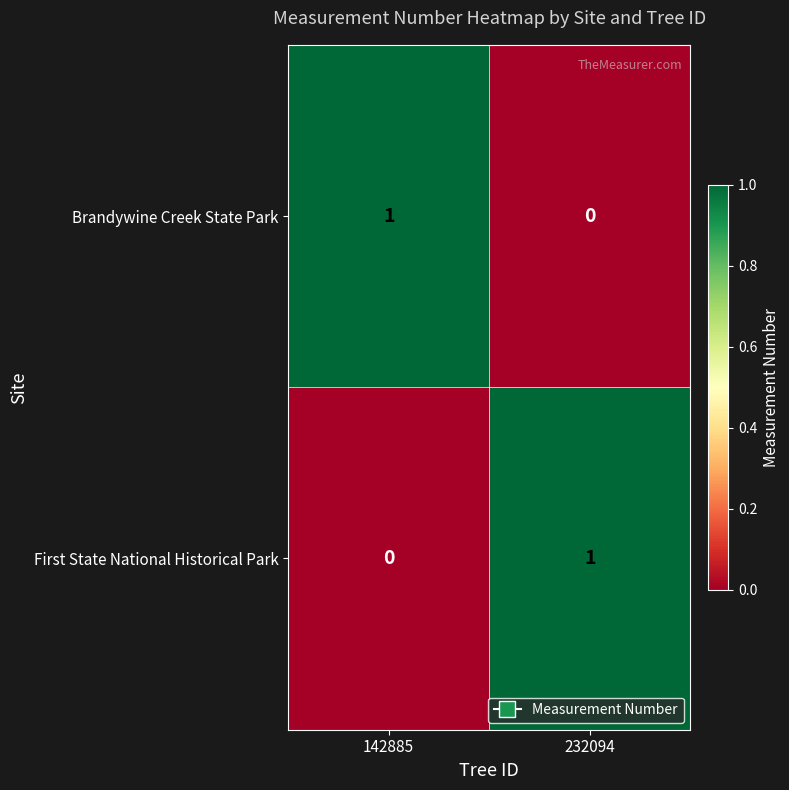

The First State National Historical Park series shows -1 at 142885. True or false?

False